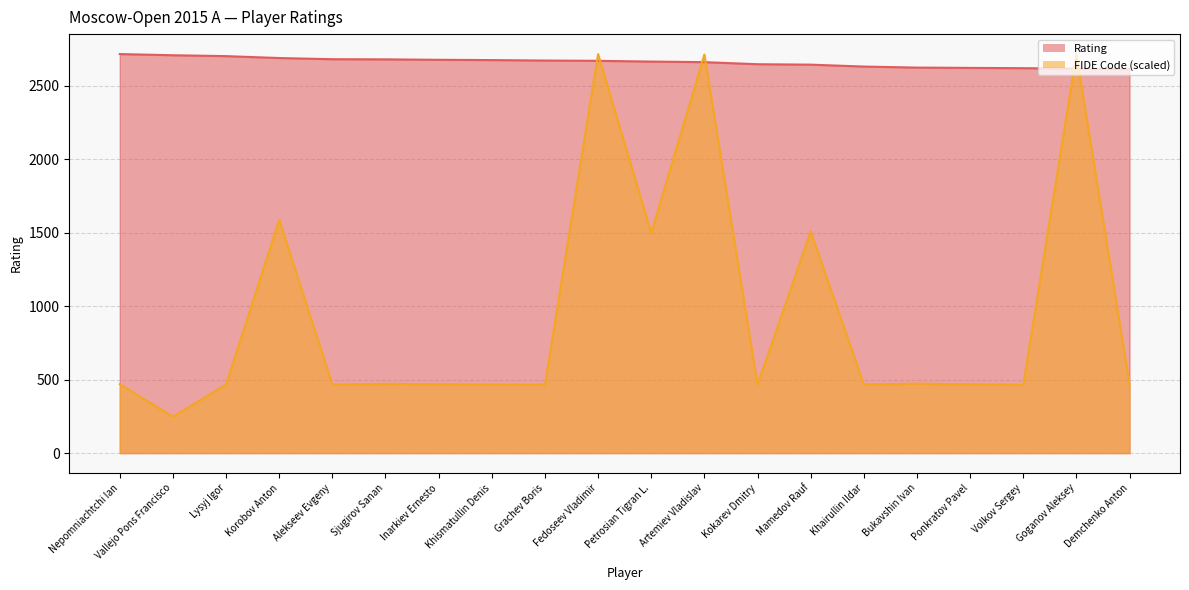

The FIDE Code series shows 788.1 at Volkov Sergey. True or false?

False